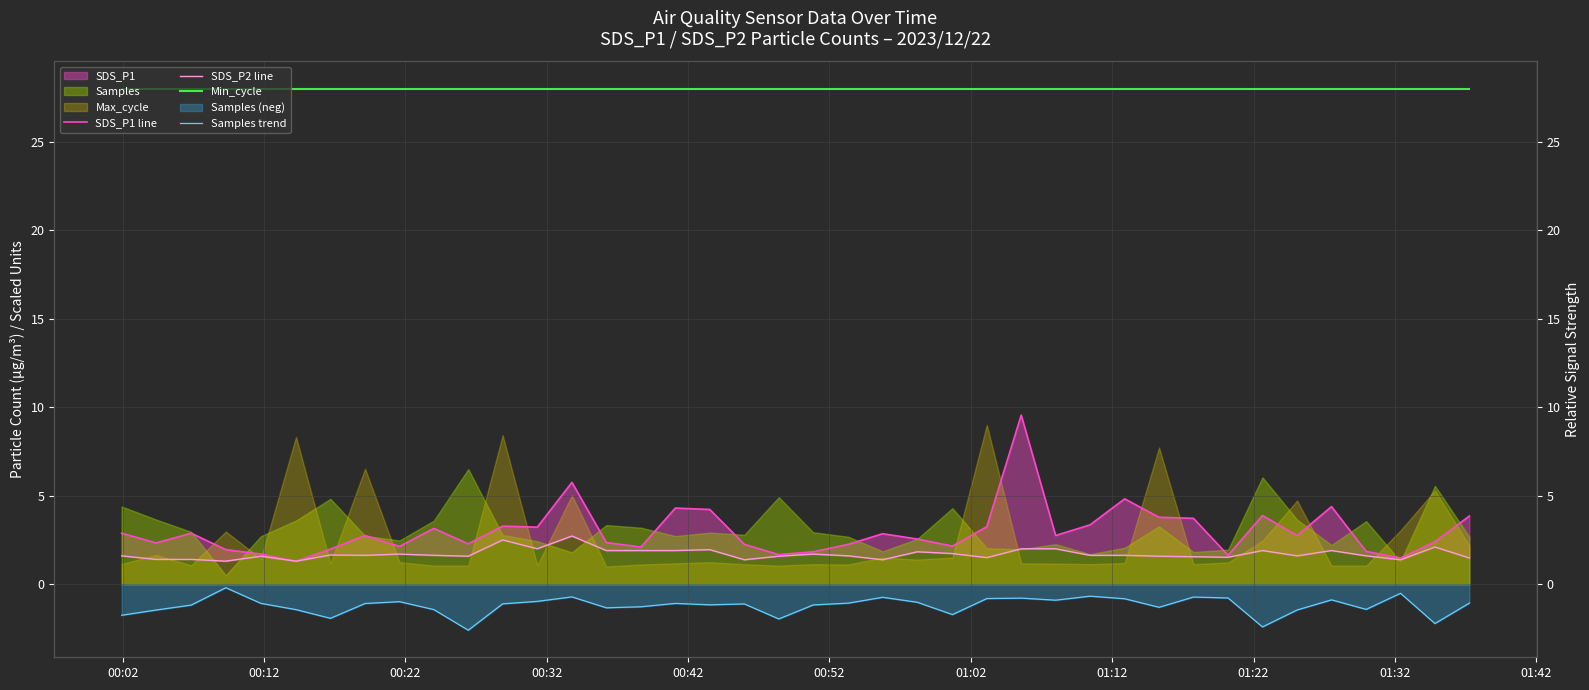

Reading left to right, what are all the values shown in this chart?

SDS_P1 line: 2.9	2.3	2.9	1.9	1.7	1.3	2.0	2.8	2.1	3.1	2.3	3.3	3.2	5.8	2.4	2.1	4.3	4.2	2.2	1.7	1.8	2.2	2.9	2.5	2.1	3.2	9.6	2.8	3.4	4.8	3.8	3.7	1.6	3.9	2.8	4.4	1.9	1.5	2.4	3.9
SDS_P2 line: 1.6	1.4	1.4	1.3	1.6	1.3	1.6	1.6	1.7	1.6	1.6	2.5	2.0	2.7	1.9	1.9	1.9	1.9	1.4	1.6	1.7	1.6	1.4	1.8	1.7	1.5	2.0	2.0	1.6	1.6	1.6	1.6	1.5	1.9	1.6	1.9	1.6	1.4	2.1	1.5
Min_cycle: 28.0	28.0	28.0	28.0	28.0	28.0	28.0	28.0	28.0	28.0	28.0	28.0	28.0	28.0	28.0	28.0	28.0	28.0	28.0	28.0	28.0	28.0	28.0	28.0	28.0	28.0	28.0	28.0	28.0	28.0	28.0	28.0	28.0	28.0	28.0	28.0	28.0	28.0	28.0	28.0
Samples trend: -1.8	-1.5	-1.2	-0.2	-1.1	-1.4	-1.9	-1.1	-1.0	-1.4	-2.6	-1.1	-1.0	-0.7	-1.3	-1.3	-1.1	-1.2	-1.1	-2.0	-1.2	-1.1	-0.7	-1.0	-1.7	-0.8	-0.8	-0.9	-0.7	-0.8	-1.3	-0.7	-0.8	-2.4	-1.5	-0.9	-1.4	-0.5	-2.2	-1.1